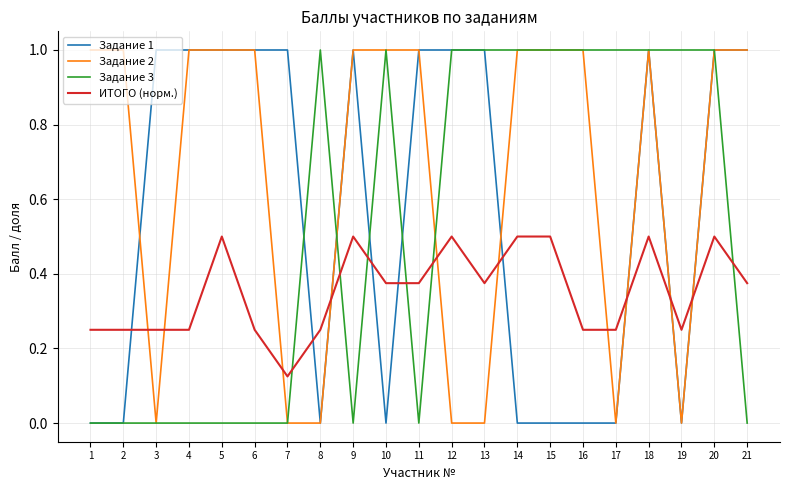

The value of Задание 2 at 9 is 0.7. True or false?

False